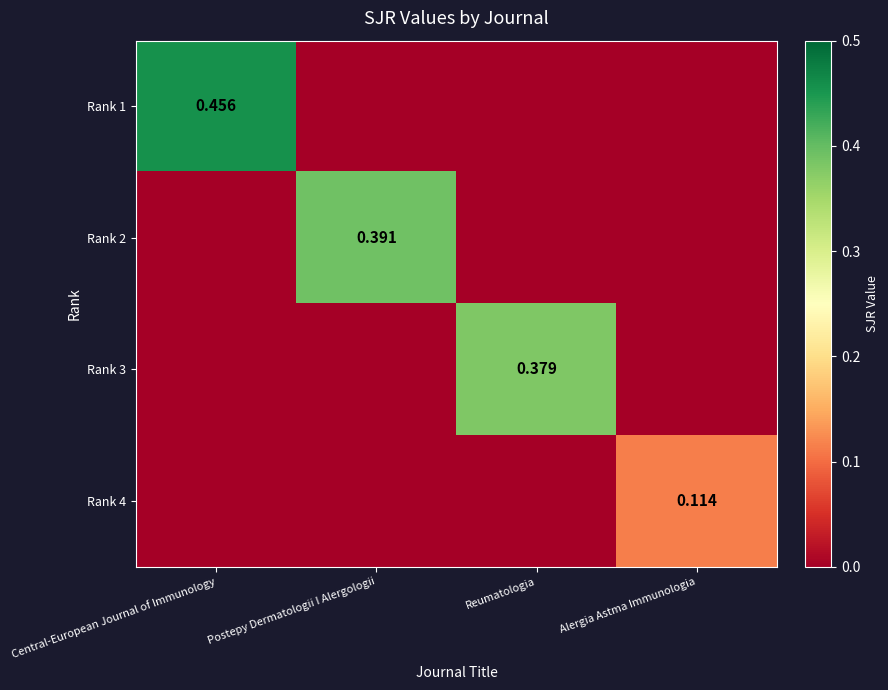

How many positive values does the Rank 3 series have?

1